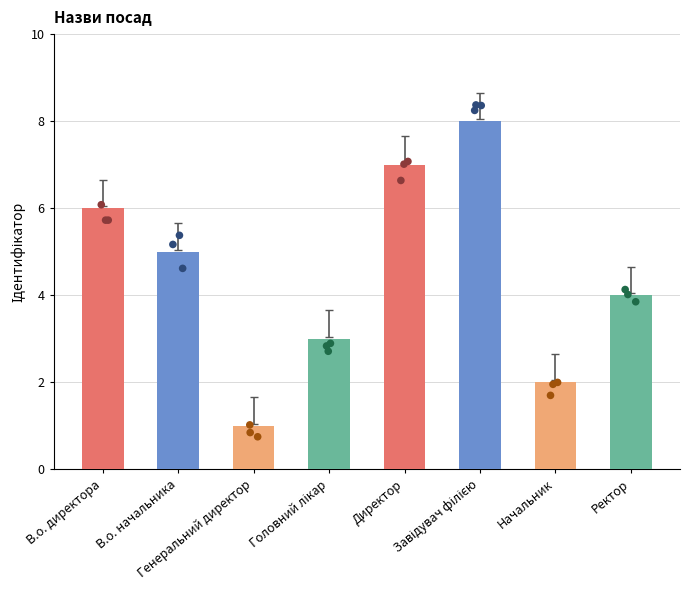

What is the ratio of the value at Генеральний директор to the value at Ректор?

0.2